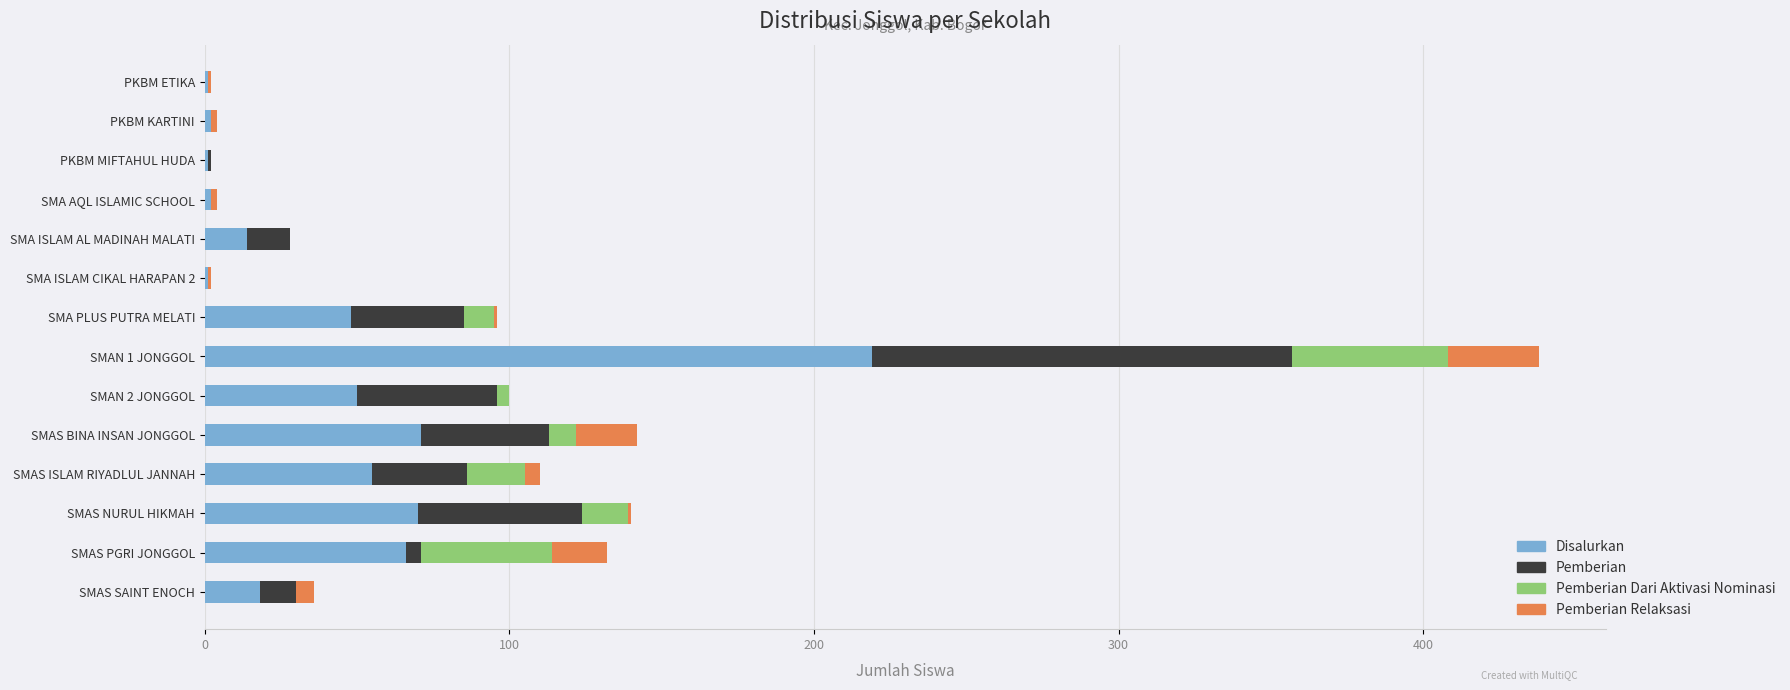

Which category has the highest value in the Disalurkan series?

SMAN 1 JONGGOL